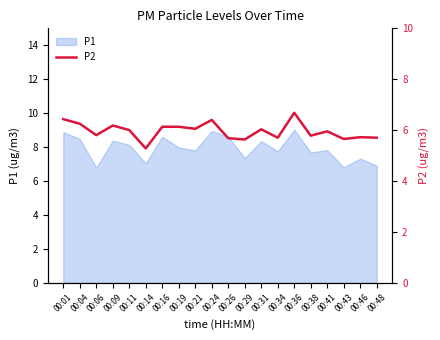

What is the maximum value for P1?

9.0